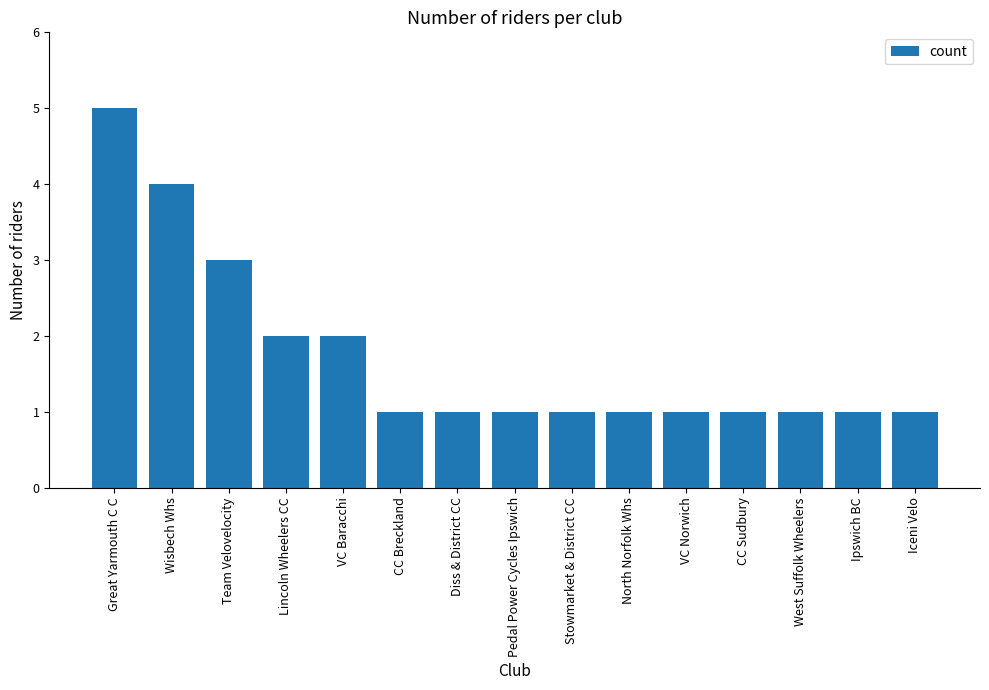

The value at Team Velovelocity is 3. True or false?

True